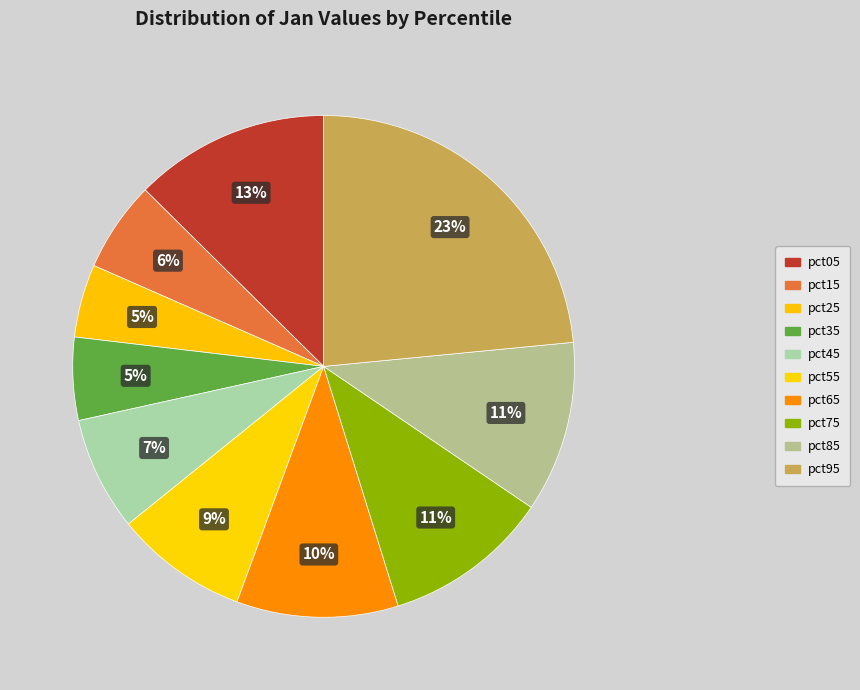

Count the number of slices in the pie.

10